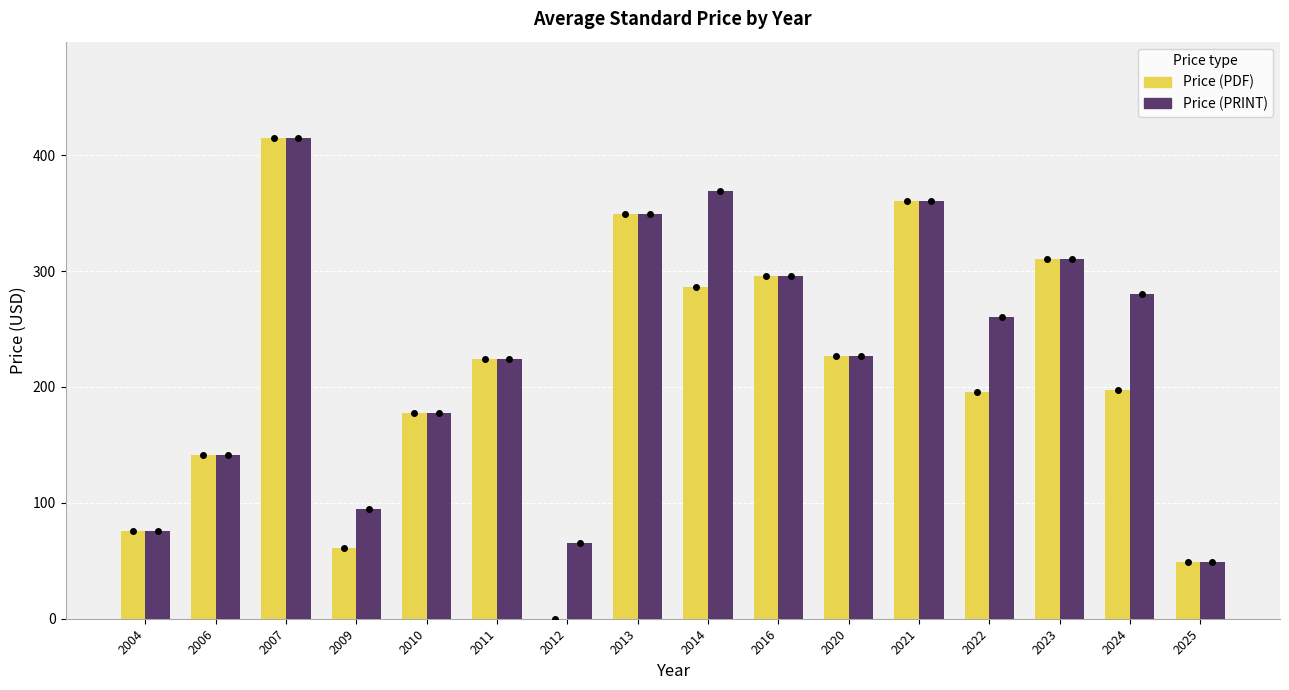

Which series changed the most between 2012 and 2024?

Price (PRINT)